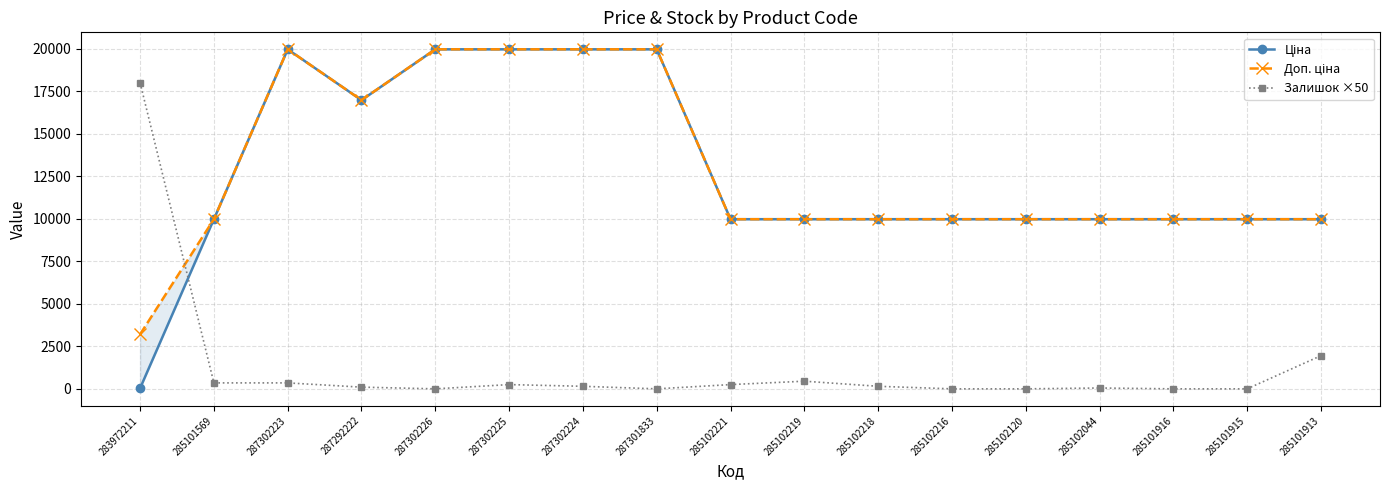

Which series has the largest range (max minus min)?

Ціна